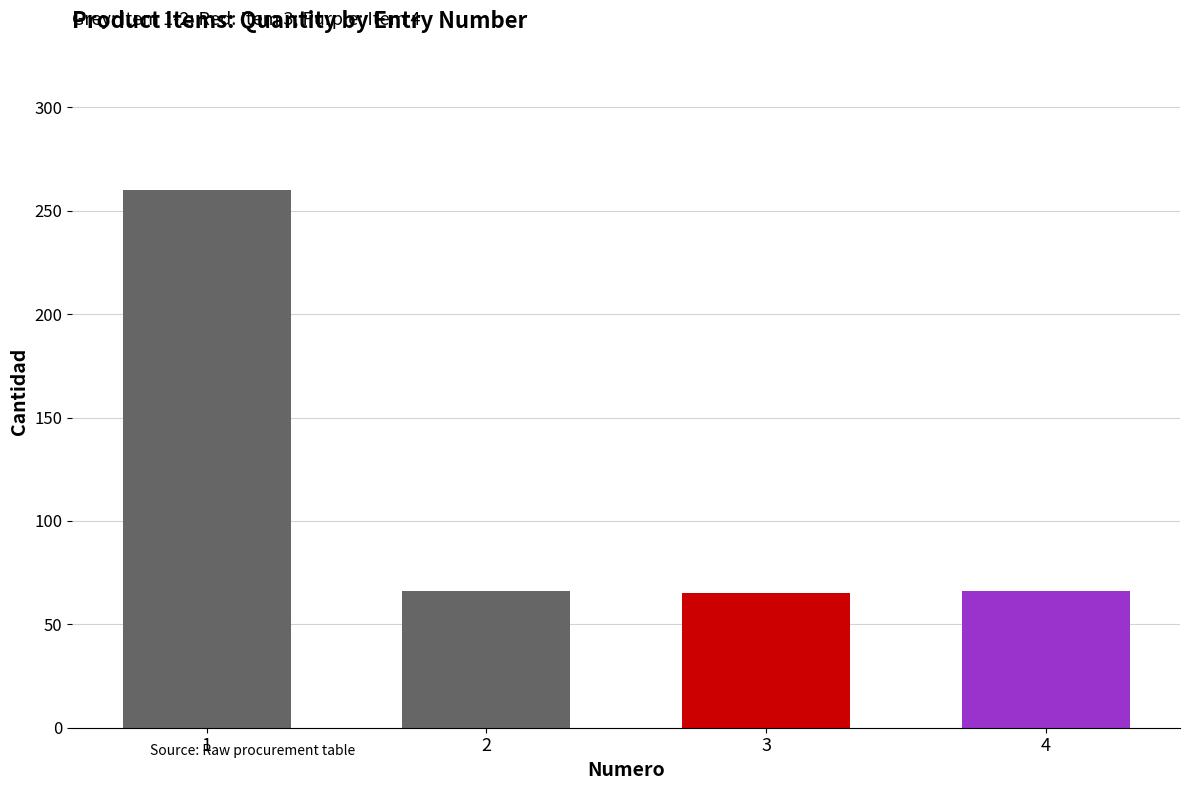

Are the bars horizontal?

No